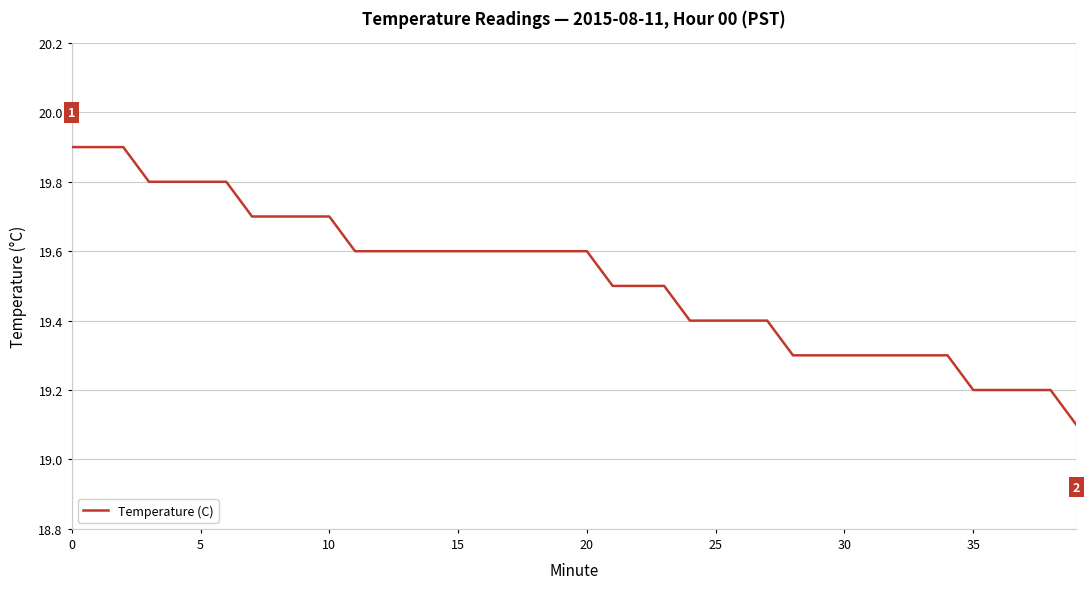

What is the smallest value displayed?

19.1